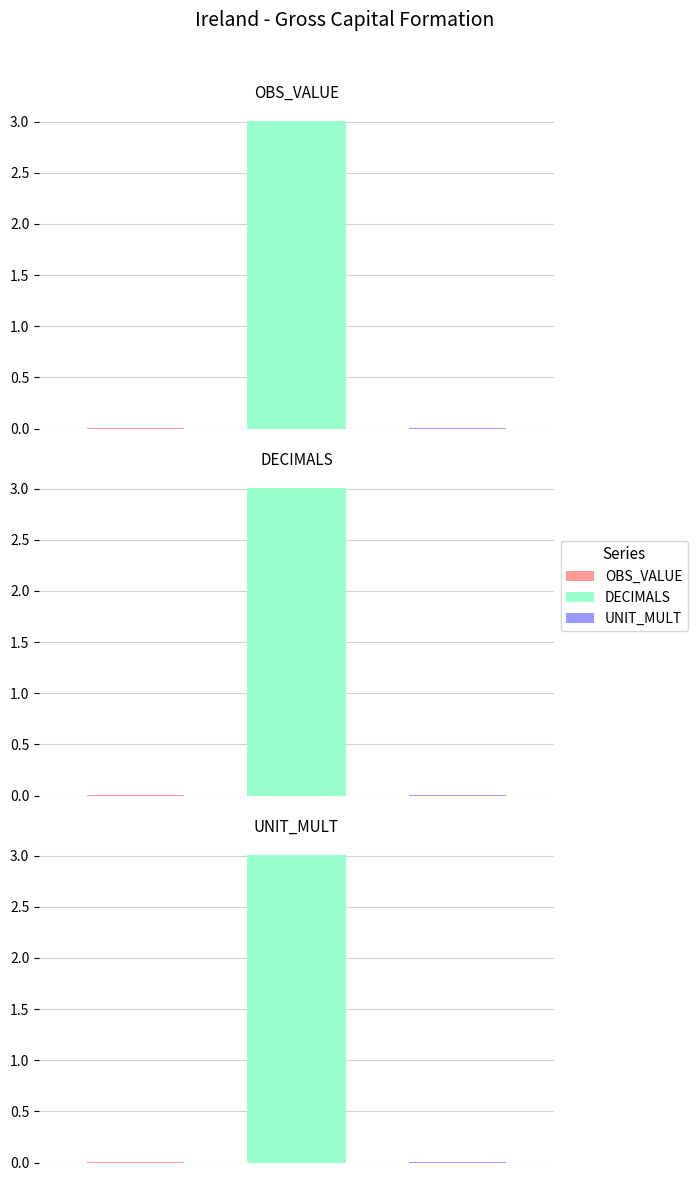

How many distinct data groups are displayed?

3